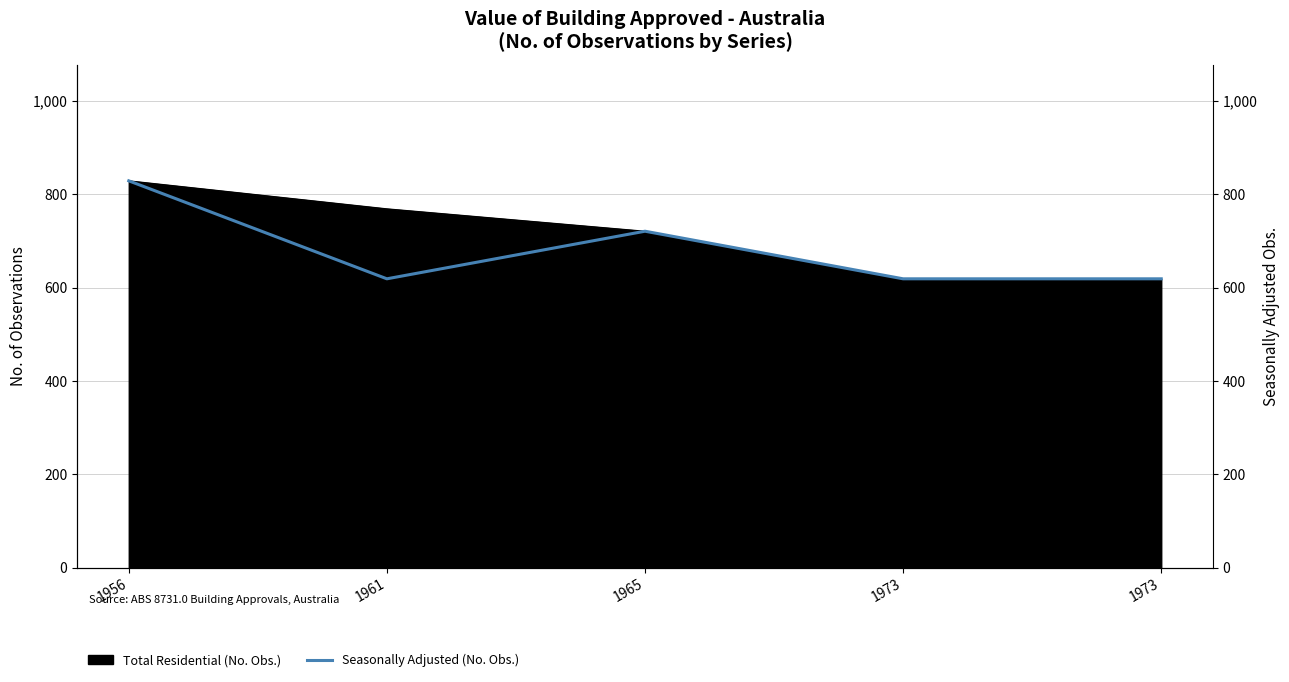

The chart shows a value of 1157 at 1956. True or false?

False